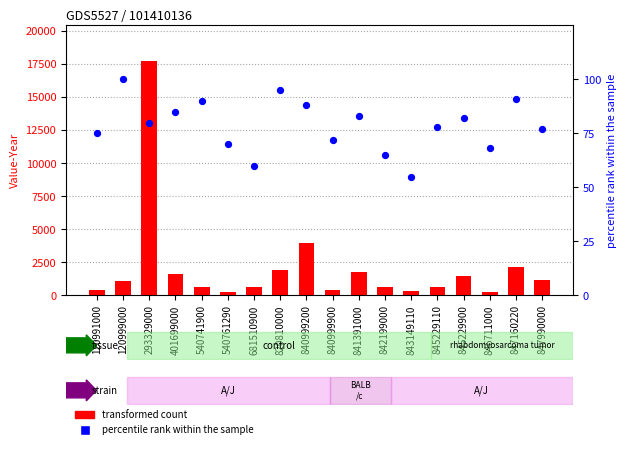

Which series has the widest spread of Y values?

transformed count